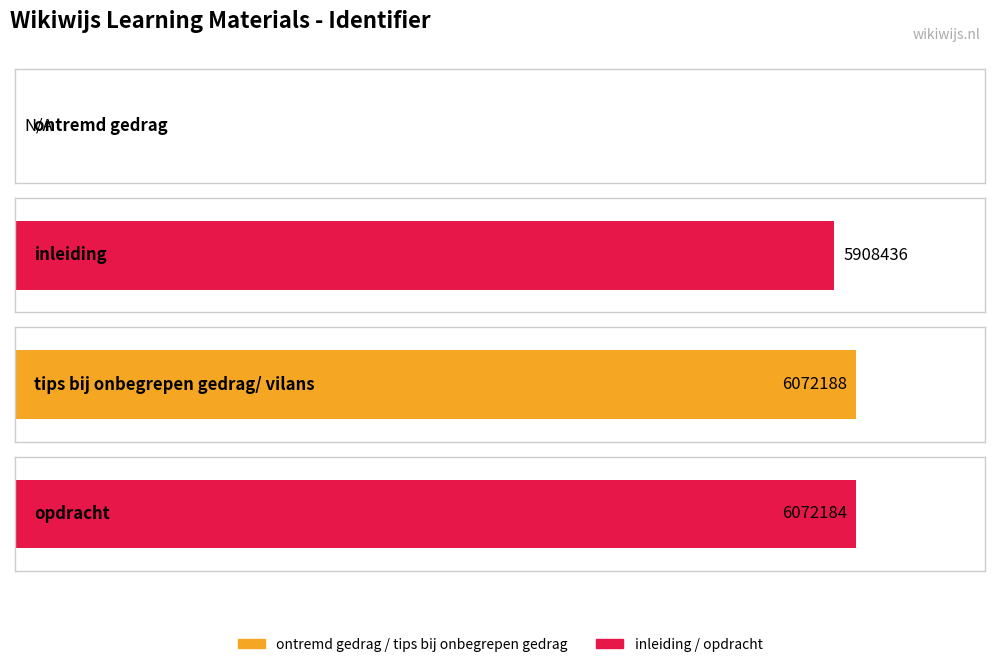

Reading right to left, extract all data points from this chart.

6072184	6072188	5908436	0